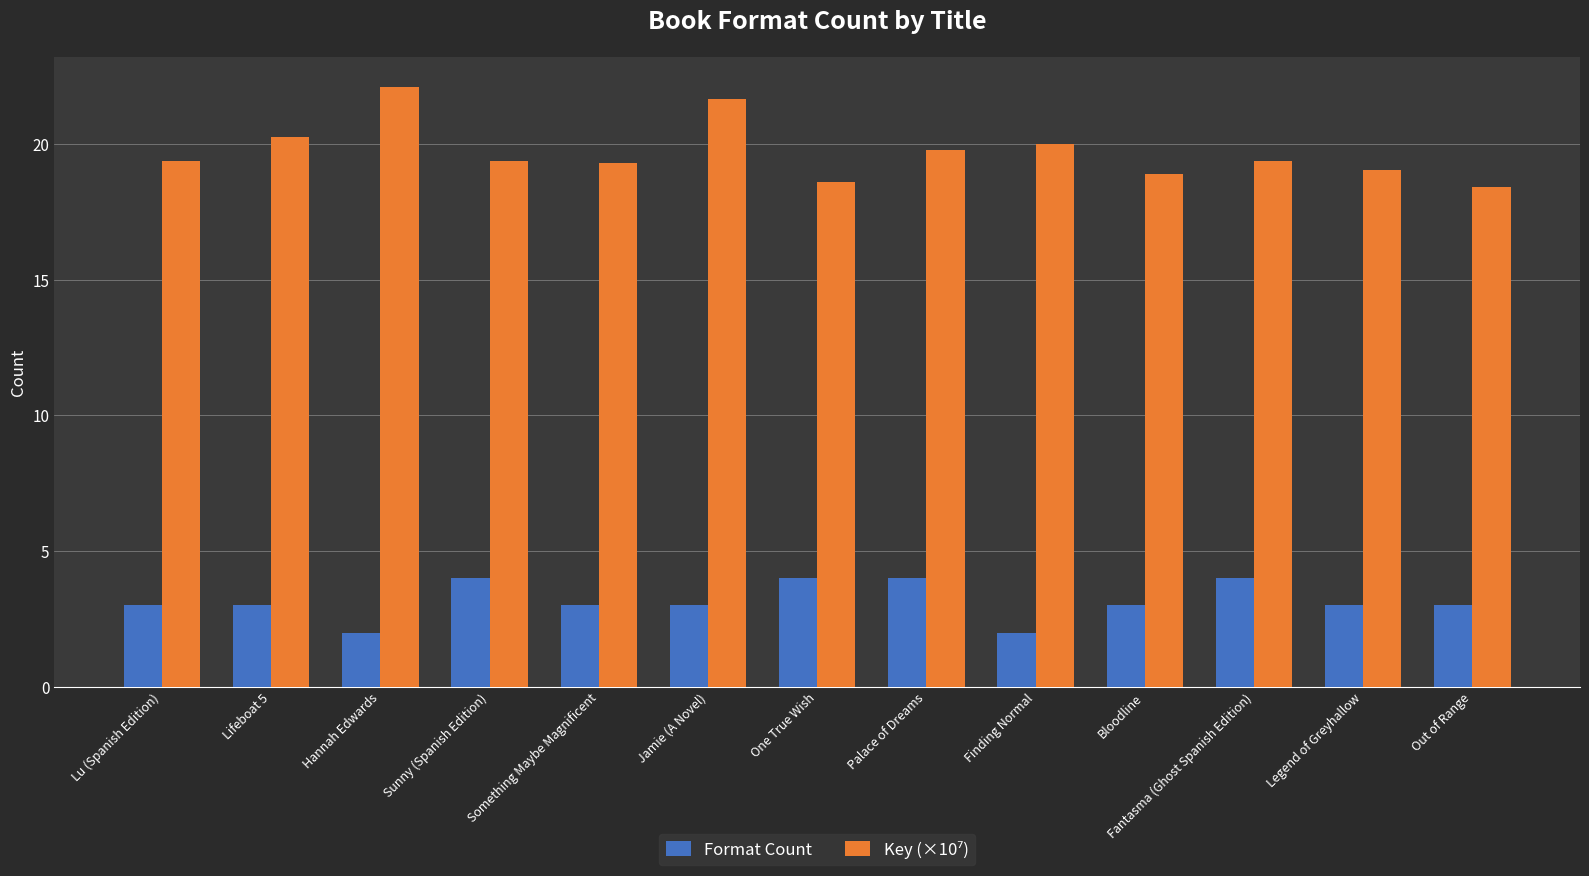

True or false: Format Count has a value of 1.3 at Lu (Spanish Edition).

False